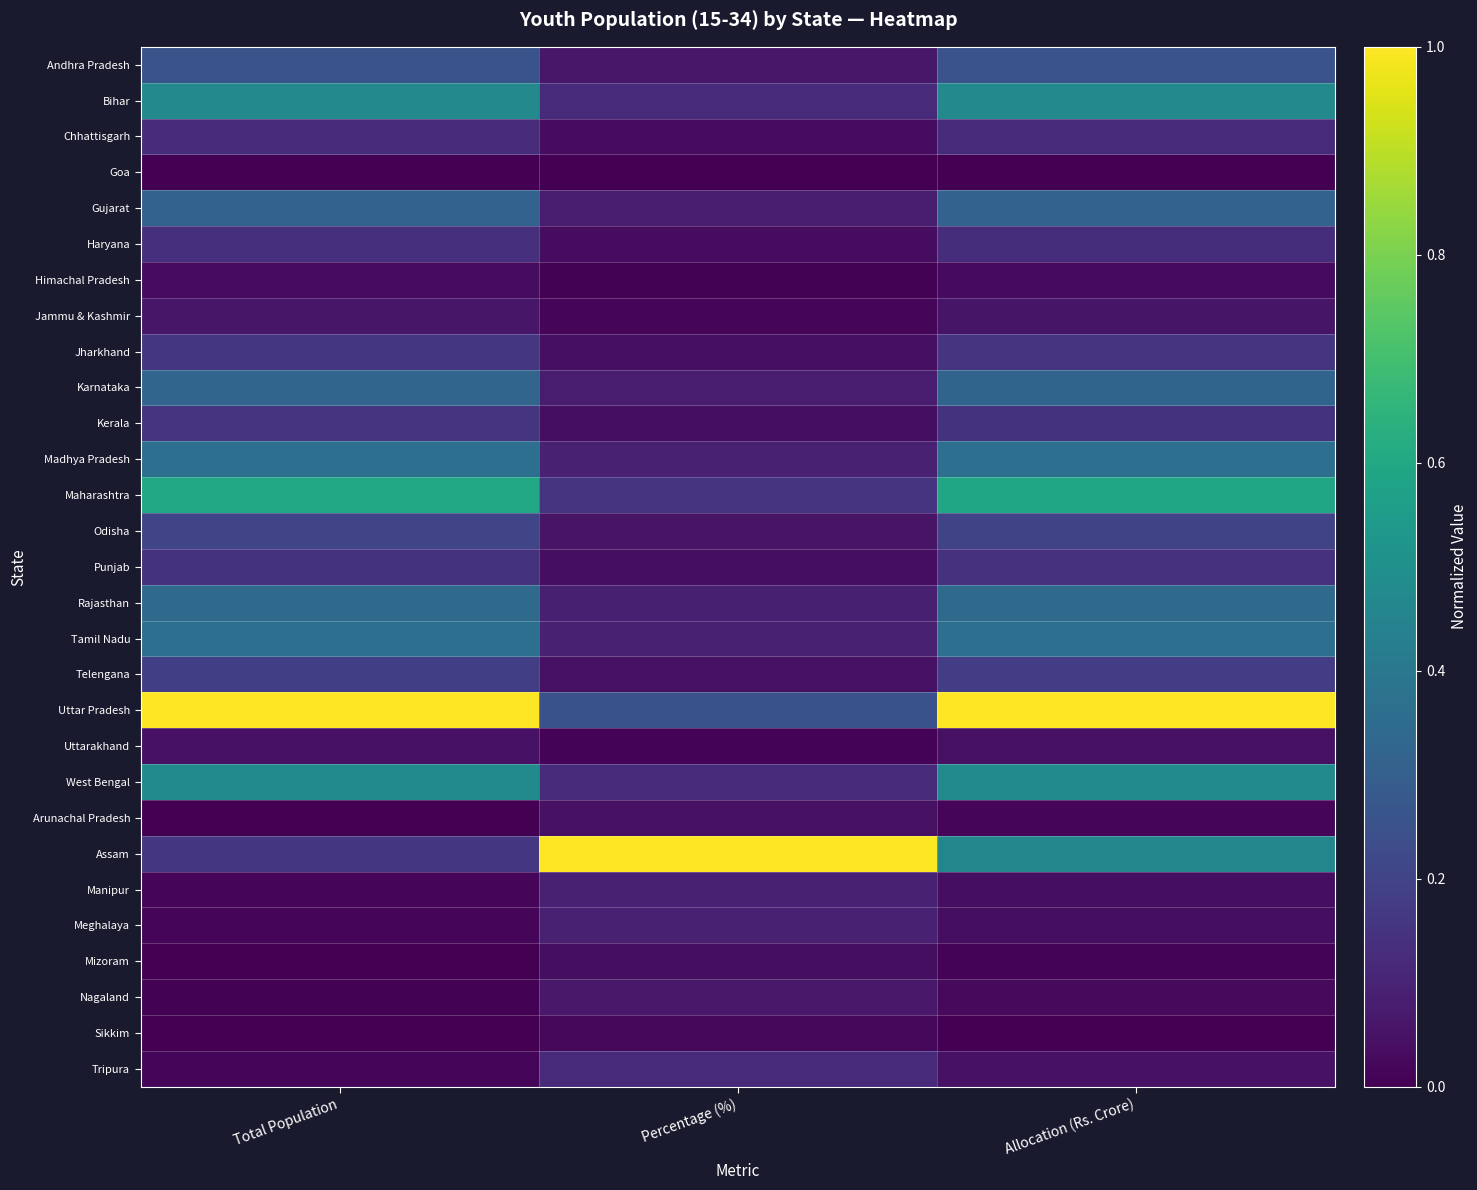

Reading right to left, transcribe all the data shown in this chart.

Andhra Pradesh: Allocation (Rs. Crore)=0.3	Percentage (%)=0.1	Total Population=0.3
Bihar: Allocation (Rs. Crore)=0.5	Percentage (%)=0.1	Total Population=0.5
Chhattisgarh: Allocation (Rs. Crore)=0.1	Percentage (%)=0.0	Total Population=0.1
Goa: Allocation (Rs. Crore)=0.0	Percentage (%)=0.0	Total Population=0.0
Gujarat: Allocation (Rs. Crore)=0.3	Percentage (%)=0.1	Total Population=0.3
Haryana: Allocation (Rs. Crore)=0.1	Percentage (%)=0.0	Total Population=0.1
Himachal Pradesh: Allocation (Rs. Crore)=0.0	Percentage (%)=0.0	Total Population=0.0
Jammu & Kashmir: Allocation (Rs. Crore)=0.1	Percentage (%)=0.0	Total Population=0.1
Jharkhand: Allocation (Rs. Crore)=0.2	Percentage (%)=0.0	Total Population=0.2
Karnataka: Allocation (Rs. Crore)=0.3	Percentage (%)=0.1	Total Population=0.3
Kerala: Allocation (Rs. Crore)=0.1	Percentage (%)=0.0	Total Population=0.1
Madhya Pradesh: Allocation (Rs. Crore)=0.4	Percentage (%)=0.1	Total Population=0.4
Maharashtra: Allocation (Rs. Crore)=0.6	Percentage (%)=0.2	Total Population=0.6
Odisha: Allocation (Rs. Crore)=0.2	Percentage (%)=0.1	Total Population=0.2
Punjab: Allocation (Rs. Crore)=0.1	Percentage (%)=0.0	Total Population=0.1
Rajasthan: Allocation (Rs. Crore)=0.3	Percentage (%)=0.1	Total Population=0.3
Tamil Nadu: Allocation (Rs. Crore)=0.4	Percentage (%)=0.1	Total Population=0.4
Telengana: Allocation (Rs. Crore)=0.2	Percentage (%)=0.0	Total Population=0.2
Uttar Pradesh: Allocation (Rs. Crore)=1.0	Percentage (%)=0.3	Total Population=1.0
Uttarakhand: Allocation (Rs. Crore)=0.0	Percentage (%)=0.0	Total Population=0.0
West Bengal: Allocation (Rs. Crore)=0.5	Percentage (%)=0.1	Total Population=0.5
Arunachal Pradesh: Allocation (Rs. Crore)=0.0	Percentage (%)=0.0	Total Population=0.0
Assam: Allocation (Rs. Crore)=0.5	Percentage (%)=1.0	Total Population=0.2
Manipur: Allocation (Rs. Crore)=0.0	Percentage (%)=0.1	Total Population=0.0
Meghalaya: Allocation (Rs. Crore)=0.0	Percentage (%)=0.1	Total Population=0.0
Mizoram: Allocation (Rs. Crore)=0.0	Percentage (%)=0.0	Total Population=0.0
Nagaland: Allocation (Rs. Crore)=0.0	Percentage (%)=0.1	Total Population=0.0
Sikkim: Allocation (Rs. Crore)=0.0	Percentage (%)=0.0	Total Population=0.0
Tripura: Allocation (Rs. Crore)=0.0	Percentage (%)=0.1	Total Population=0.0